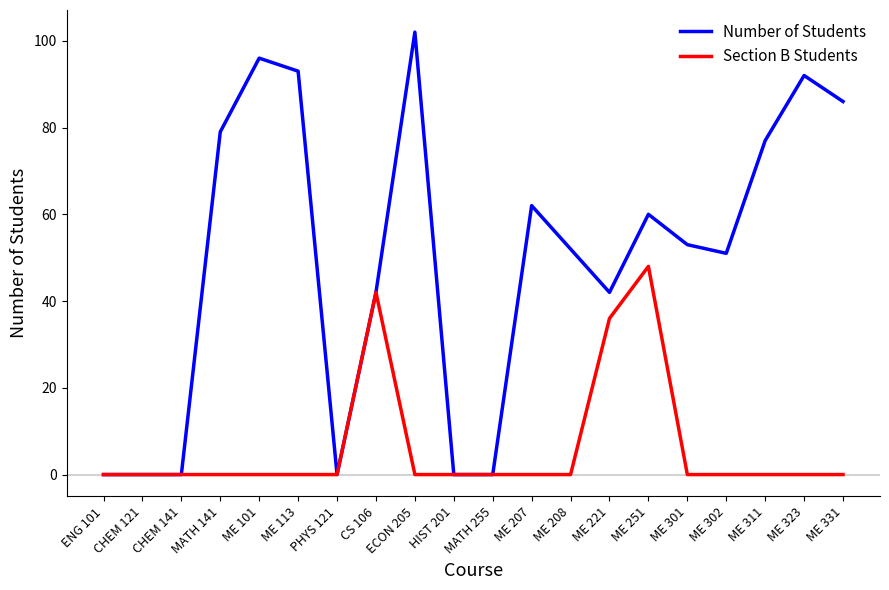

What position from the right is ME 301?

5